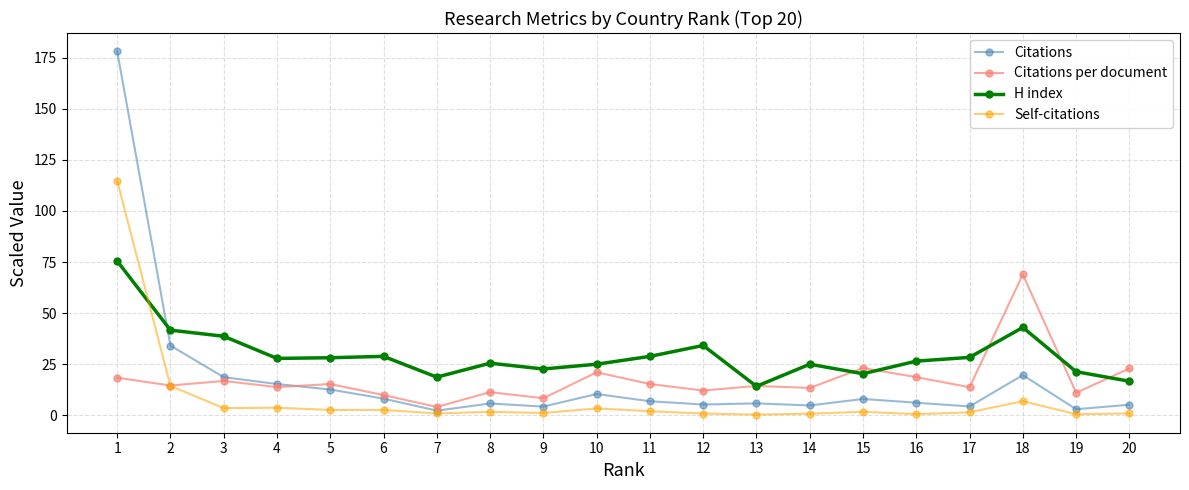

Which series changed the most between 3 and 13?

H index